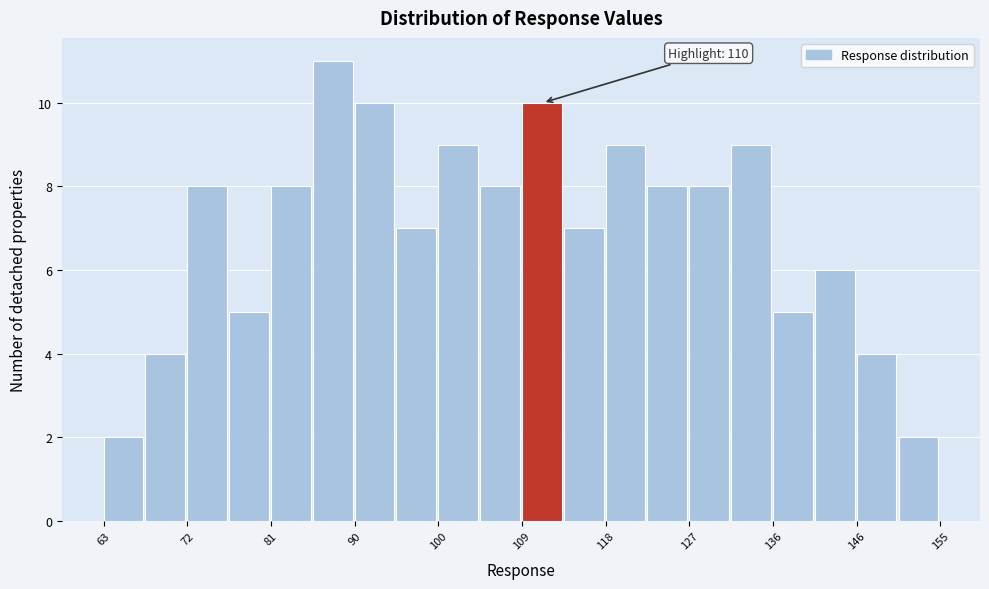

Over which range of the x-axis is the bar tallest?

86 to 91